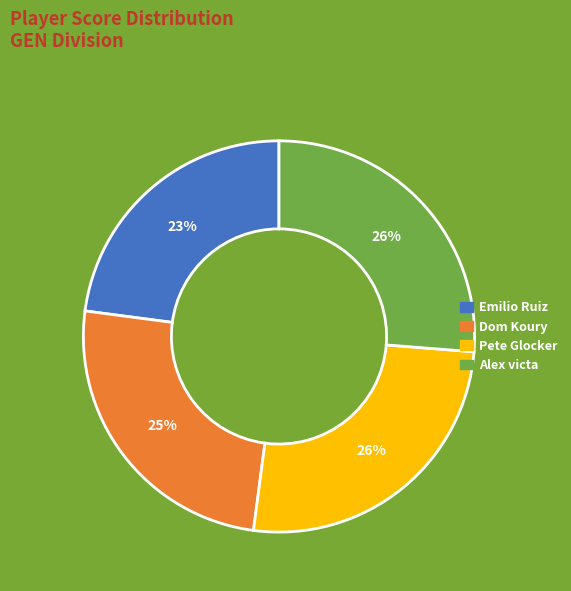

Which category has the smallest portion of the pie?

Emilio Ruiz